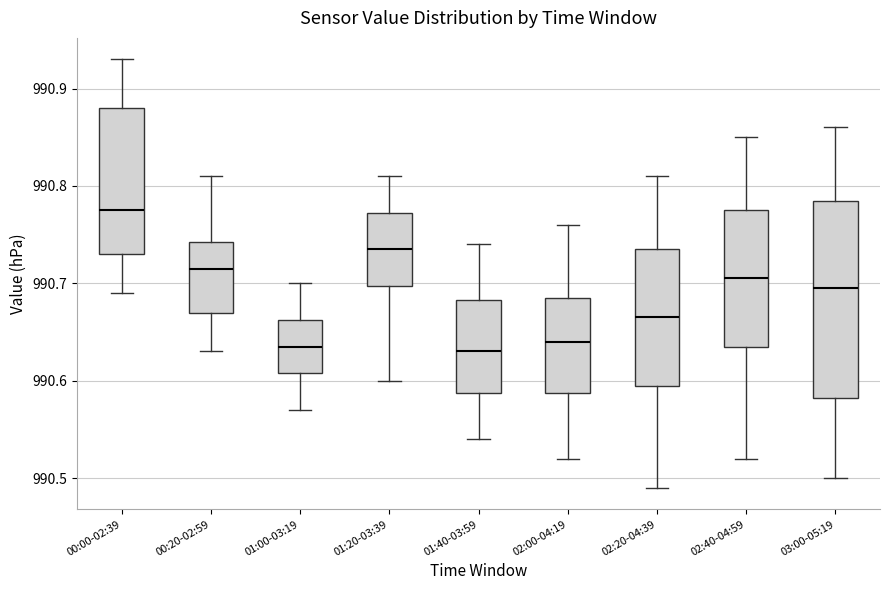

Which box is the tallest, from its lower edge to its upper edge?

03:00-05:19